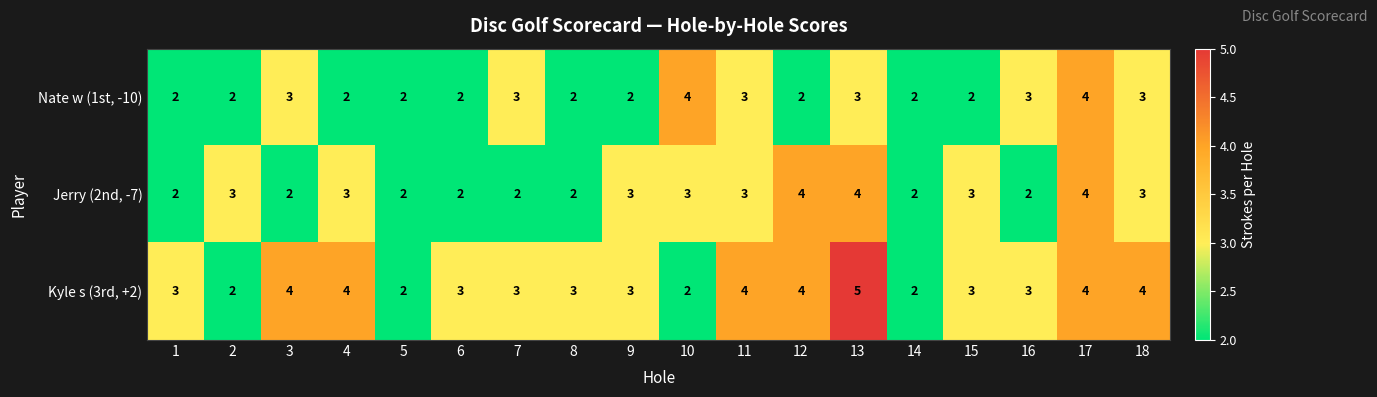

List the series in order of their overall mean, lowest first.

Nate w (1st, -10), Jerry (2nd, -7), Kyle s (3rd, +2)